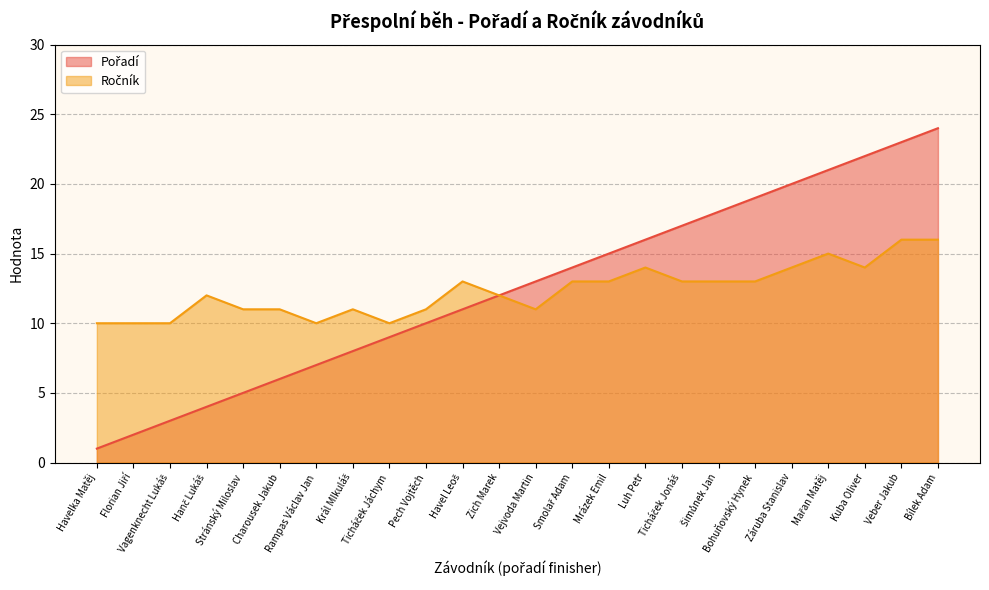

Between Hanč Lukáš and Stránský Miloslav, which series saw the biggest shift?

Pořadí